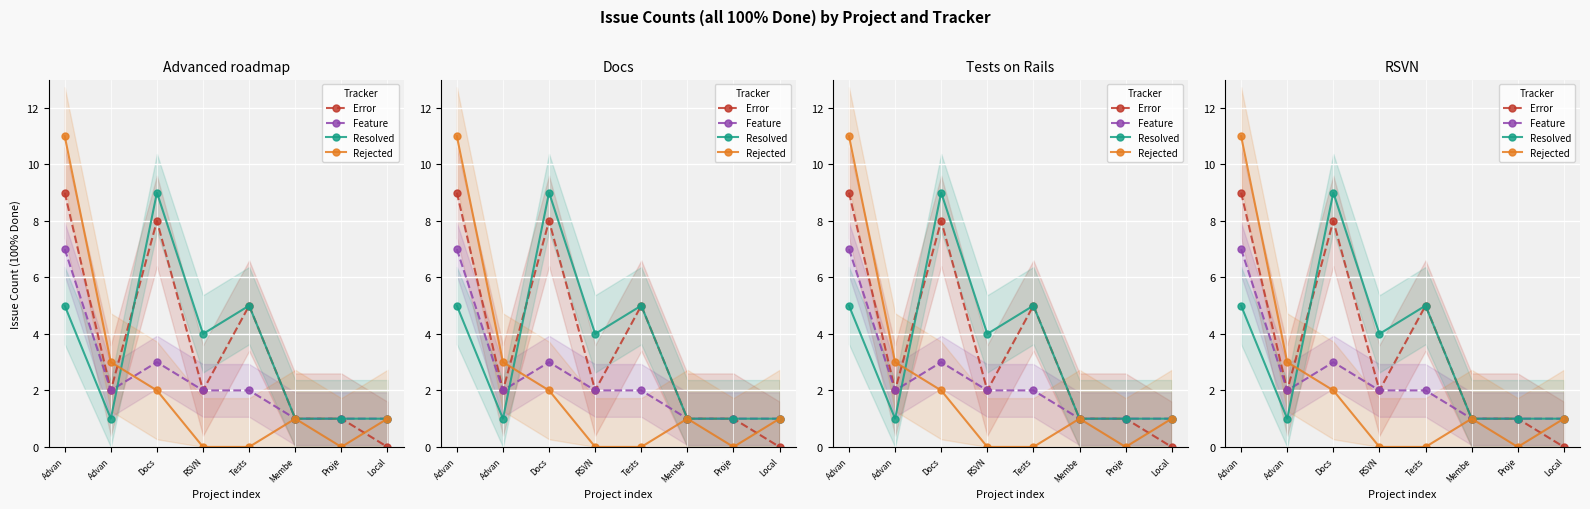

At which category is the sum across all series the highest?

Advan